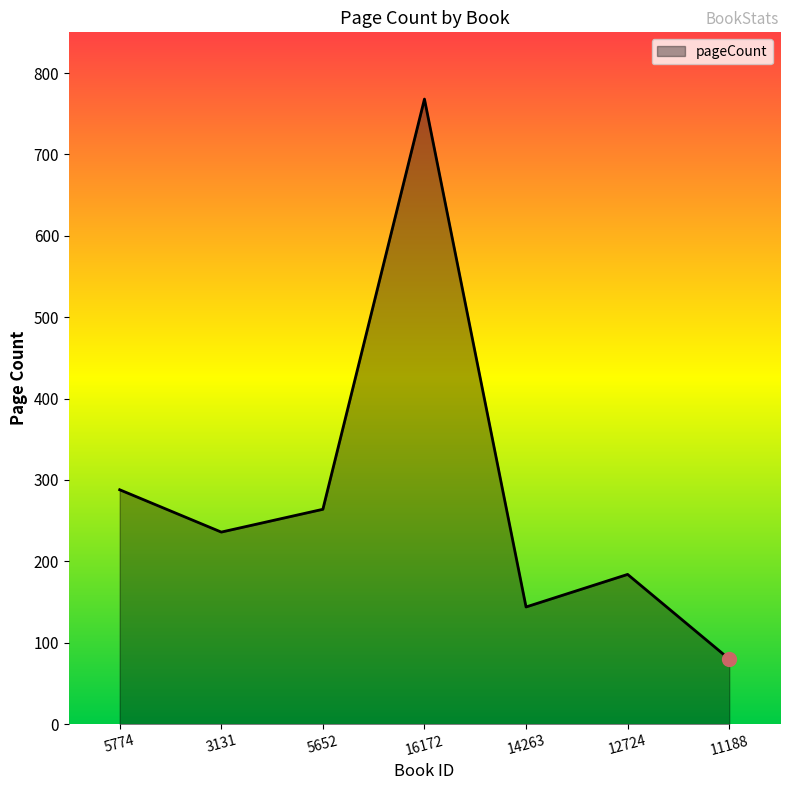

What is the minimum value shown in the chart?

80